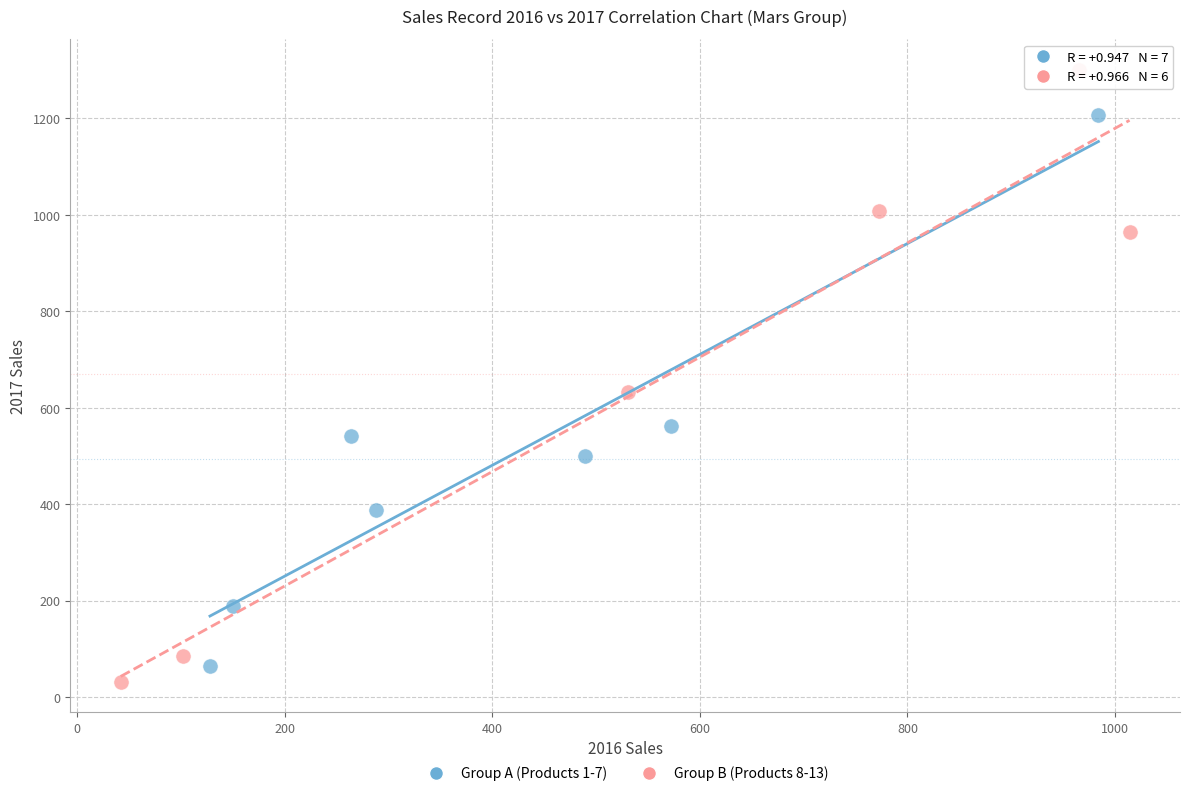

What are all the series names shown in the legend?

Group A (Products 1-7), Group B (Products 8-13)